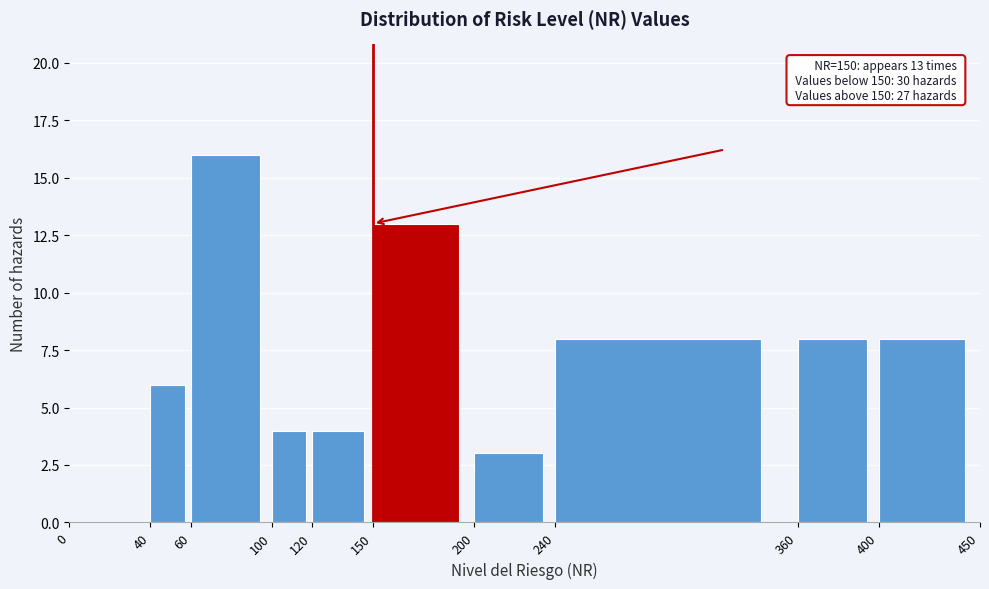

Over which range of the x-axis is the bar tallest?

60 to 100